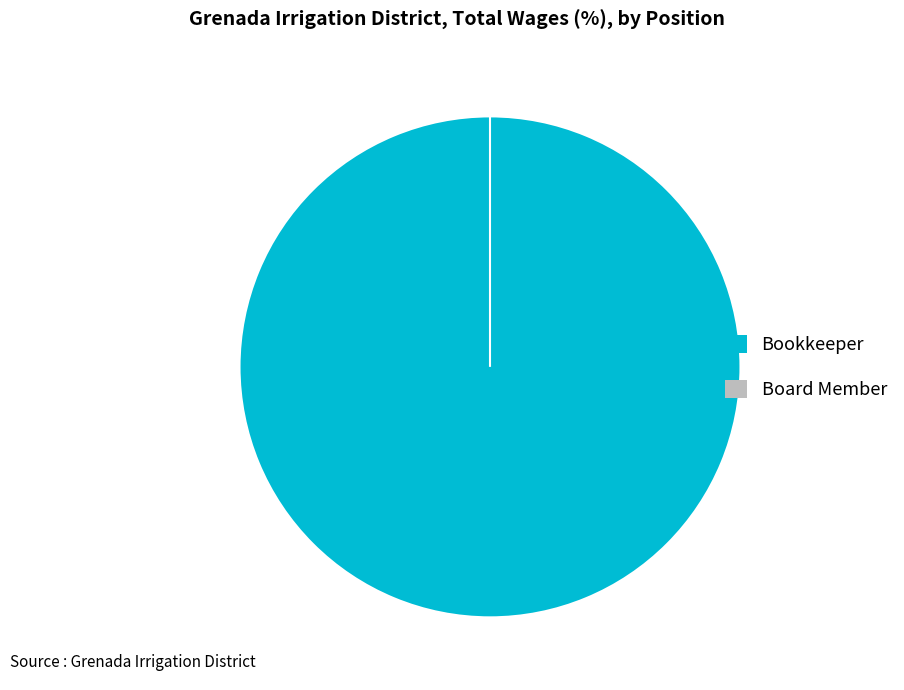

What is the majority slice?

Bookkeeper